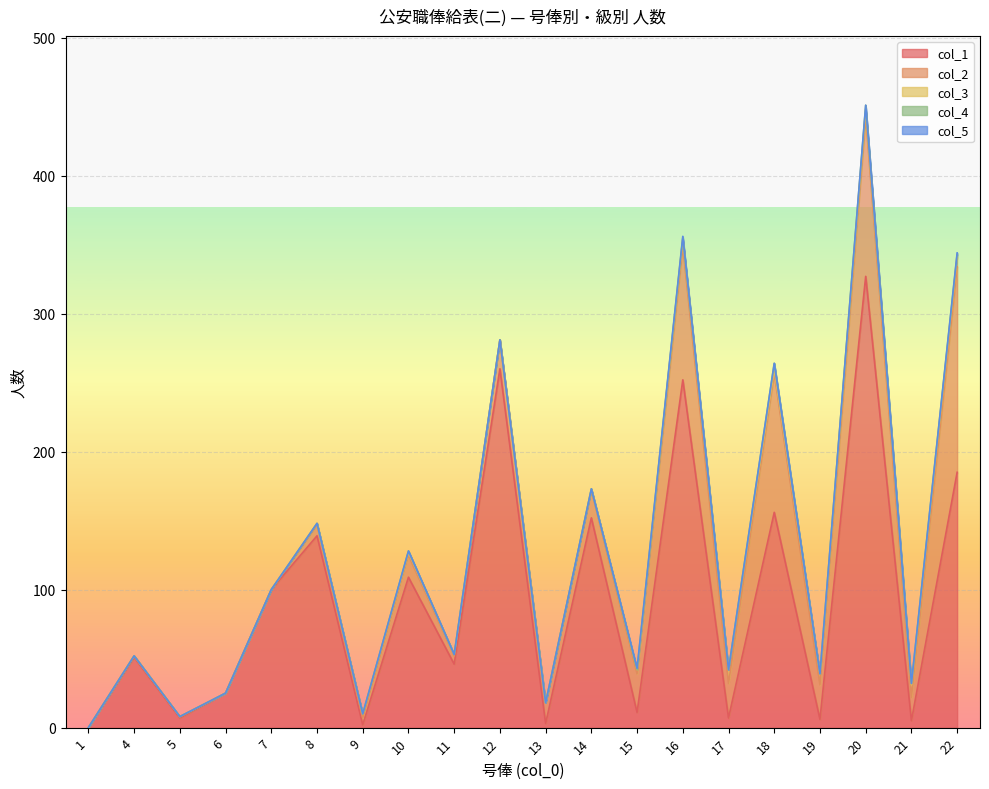

At which label is col_1 closest to 163?

18